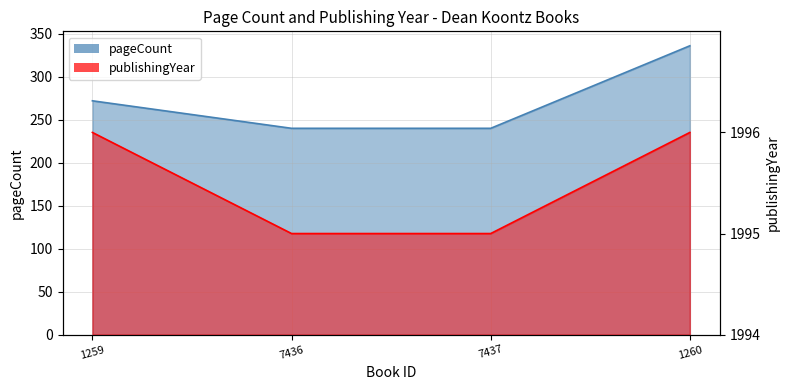

The publishingYear series shows 2 at 7437. True or false?

False